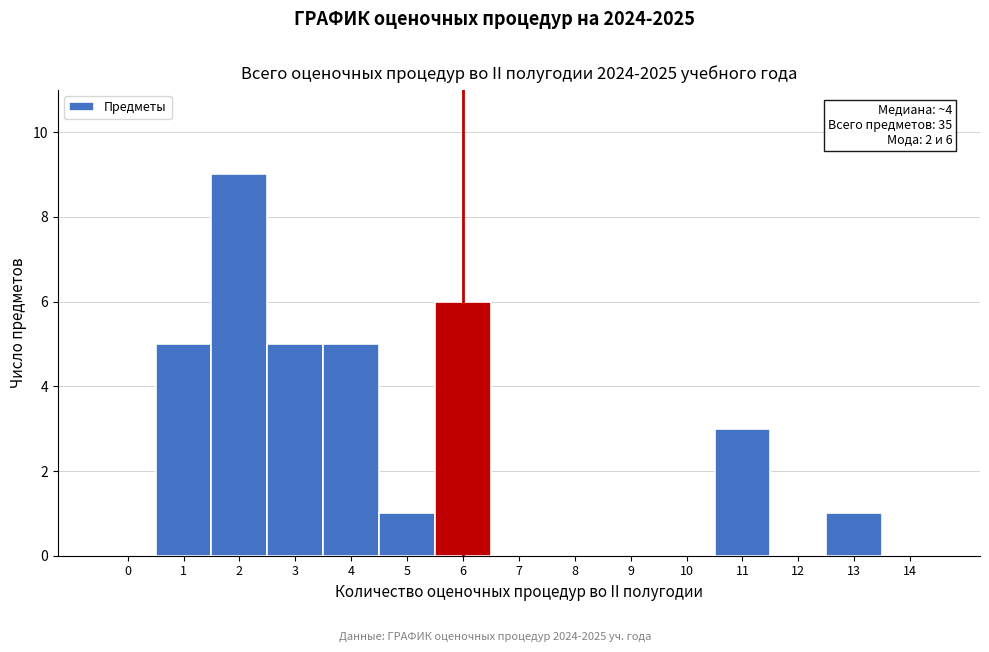

Reading left to right, transcribe all the data shown in this chart.

0=0	1=5	2=9	3=5	4=5	5=1	6=6	7=0	8=0	9=0	10=0	11=3	12=0	13=1	14=0